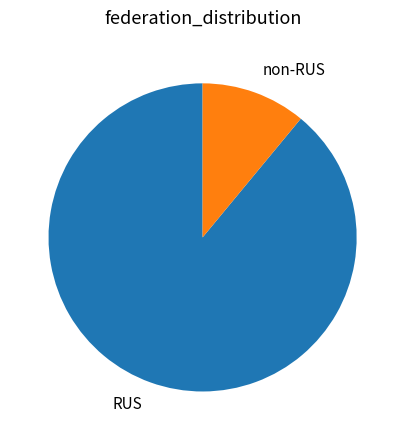

Which slice represents more than half of the pie?

RUS